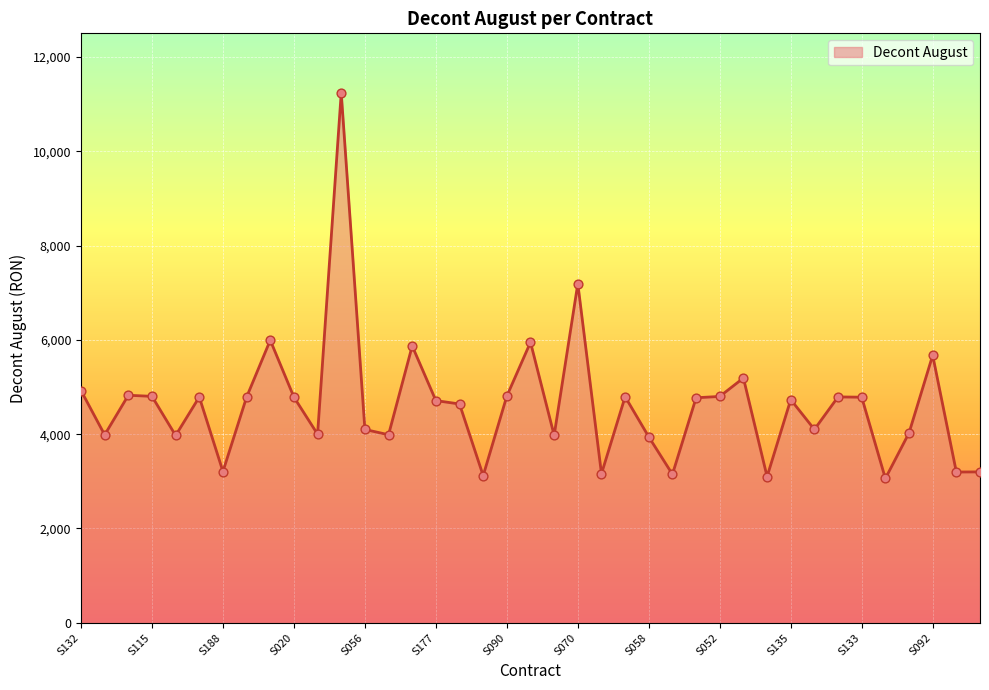

What is the minimum value shown in the chart?

3060.0